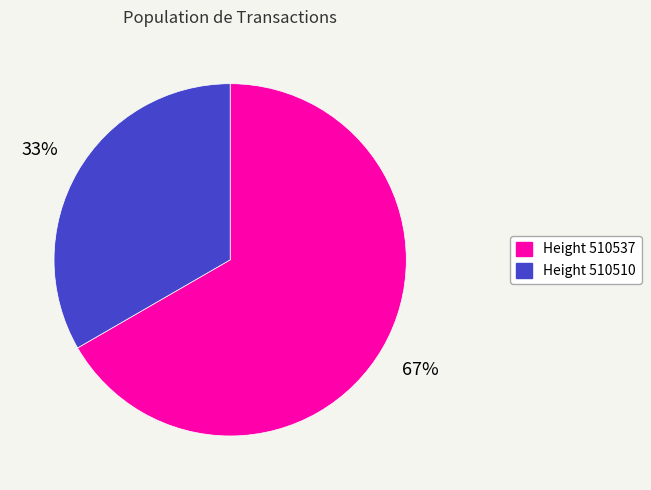

Does any single category account for the majority?

Yes